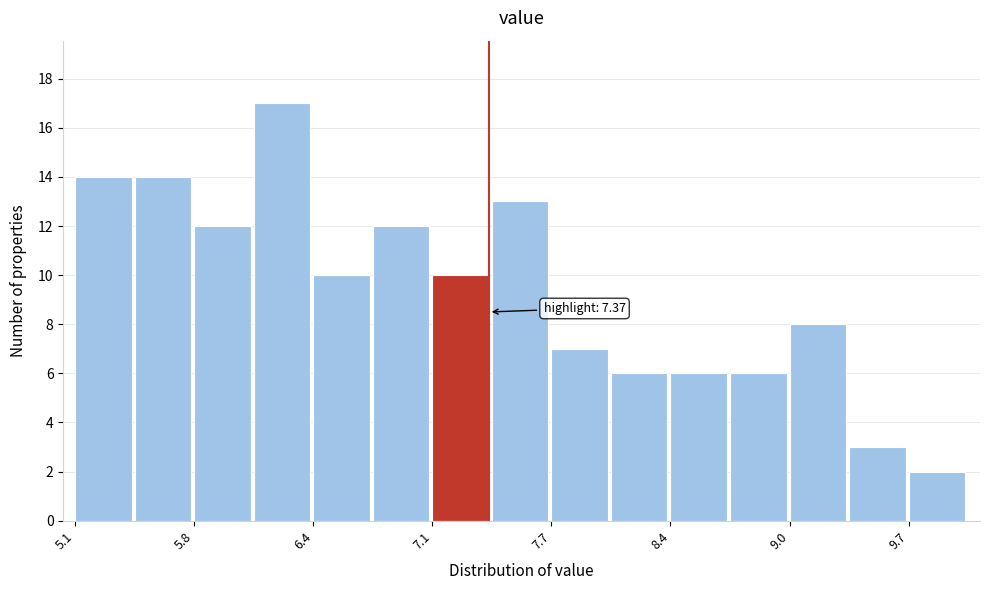

Around what value on the x-axis is the tallest bar? Give the approximate position of its centre, as read against the axis.

6.2